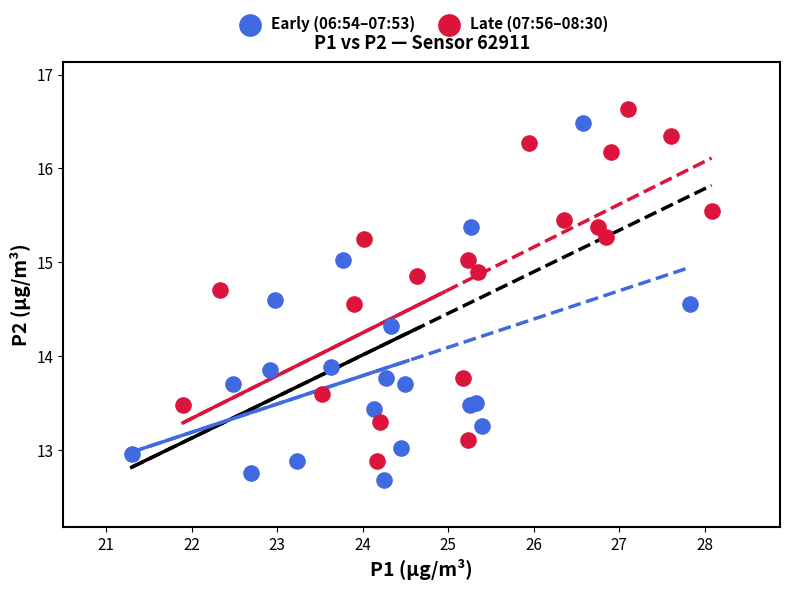

Which series contains the lowest Y value?

Early (06:54–07:53)